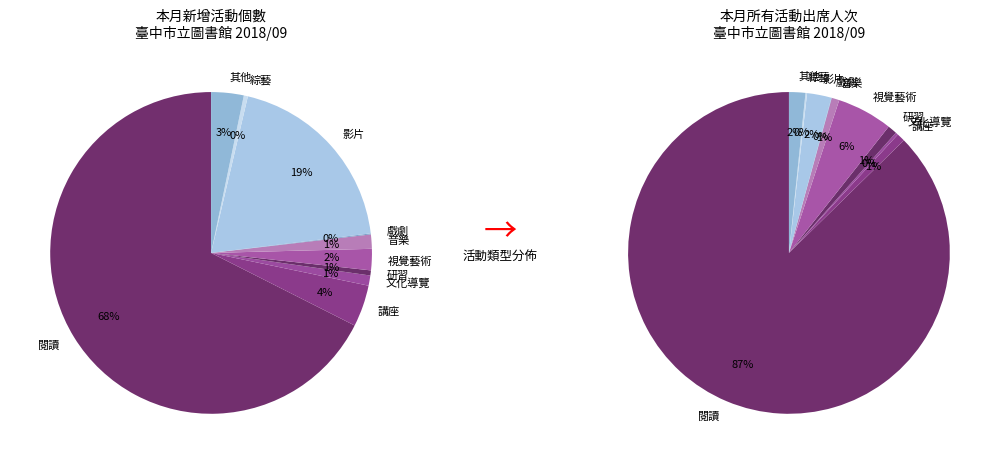

How much of the chart is everything except 視覺藝術?

94.4%